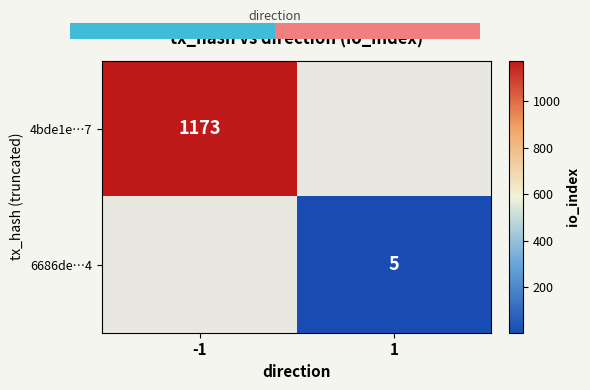

True or false: 4bde1e…7 has a value of 1173 at -1.

True